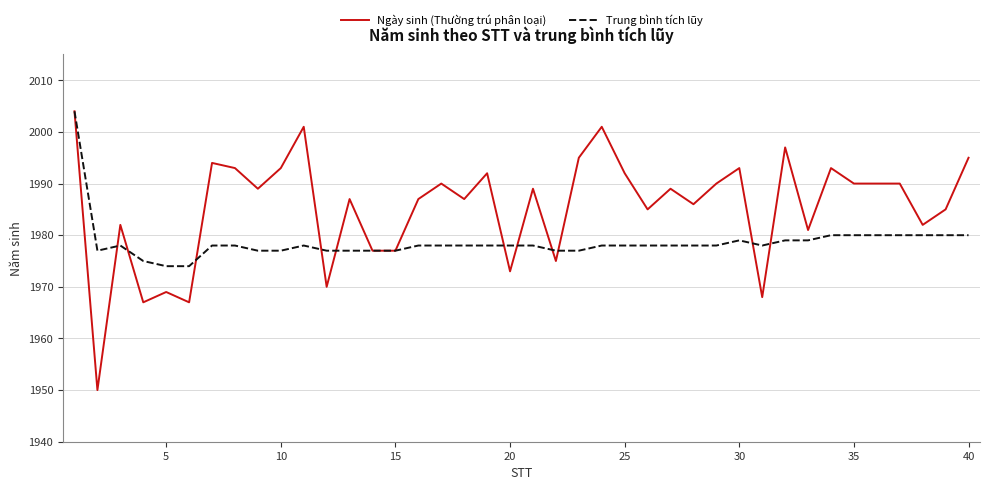

Which series has the largest range (max minus min)?

Ngày sinh (Thường trú phân loại)